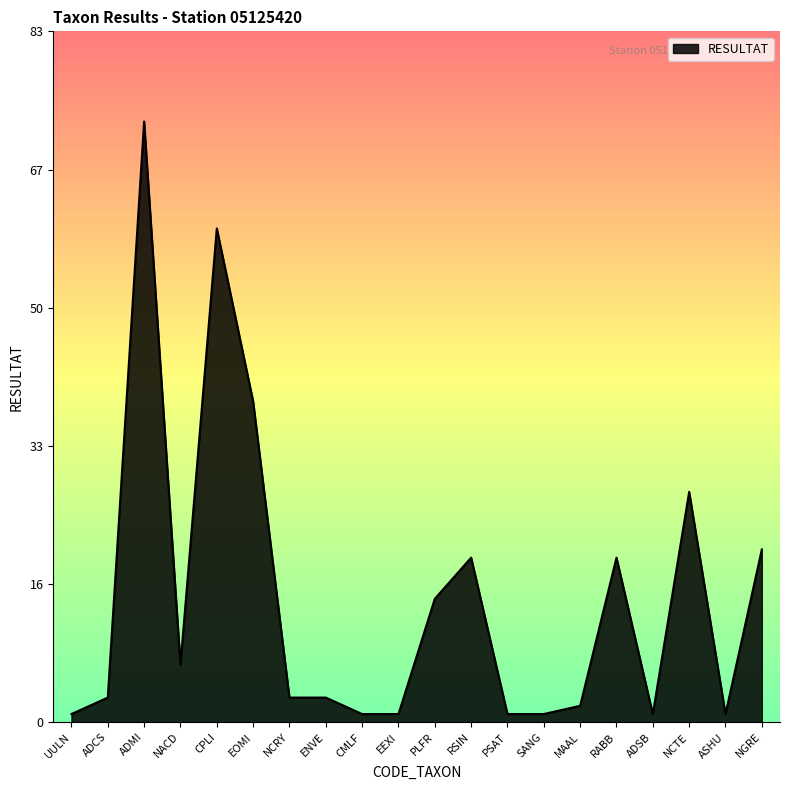

Is this an area chart (filled region under the line)?

Yes